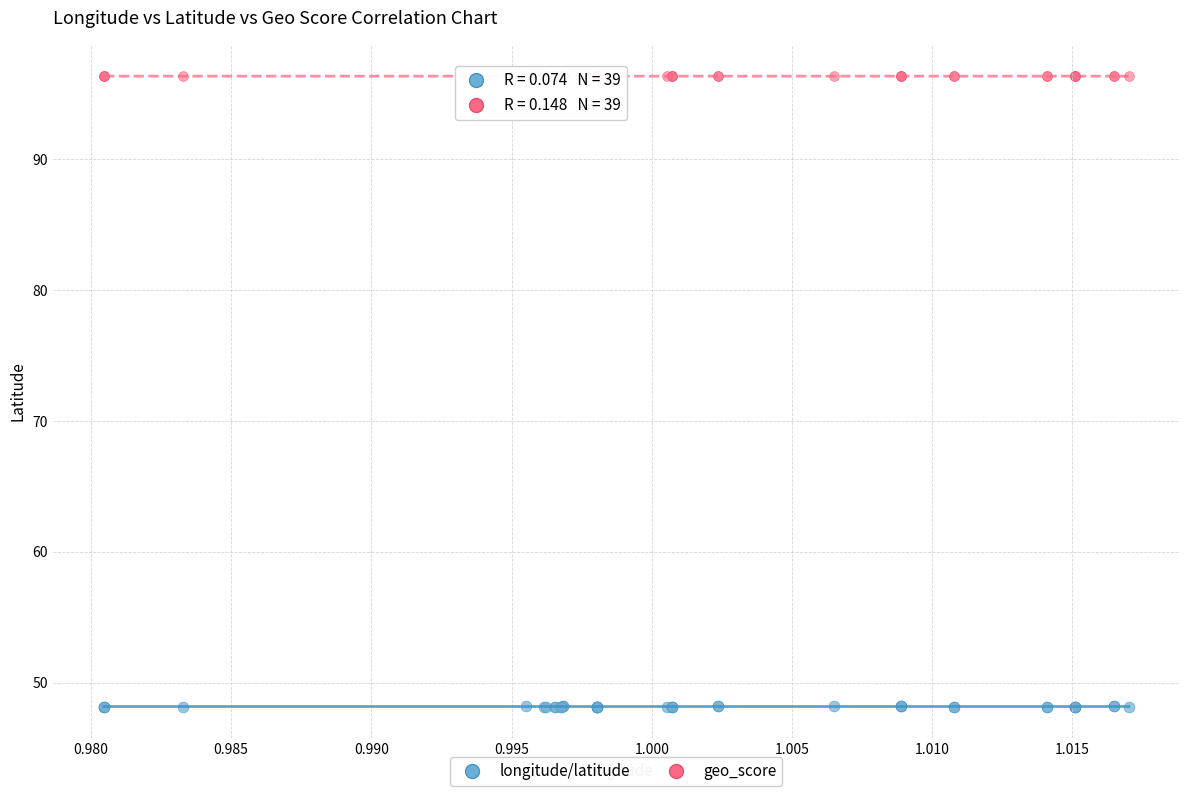

What are all the series names shown in the legend?

longitude/latitude, geo_score